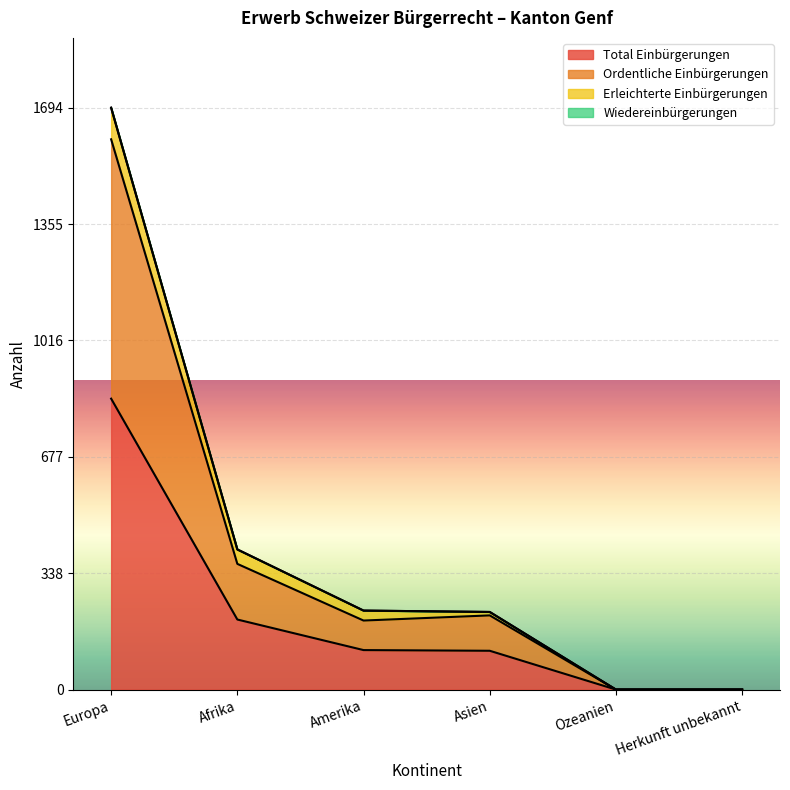

At which label does Total Einbürgerungen reach its peak?

Europa